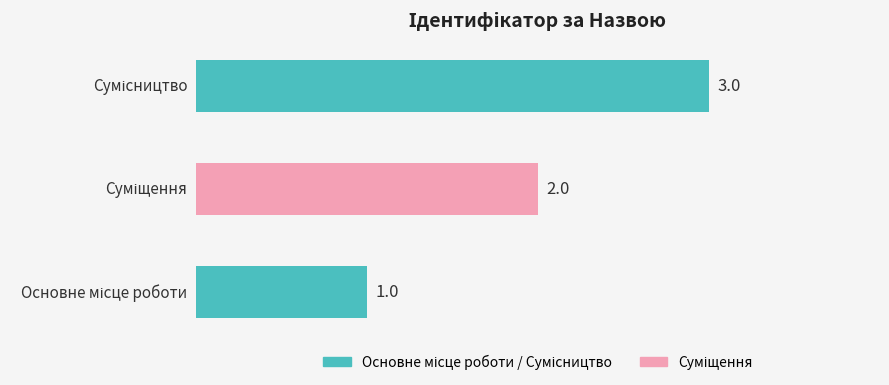

What is the label of the 1st bar from the right?

Сумісництво